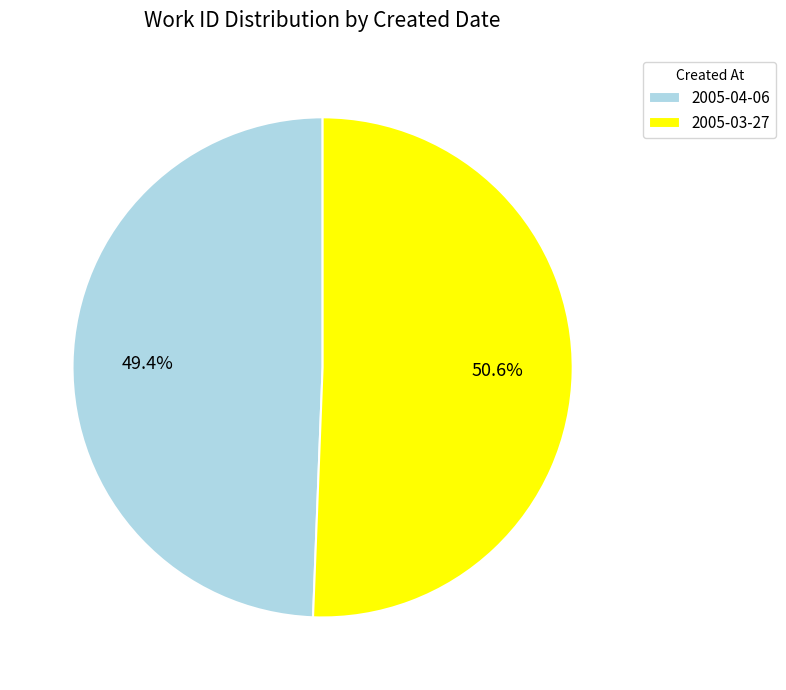

Rank the categories by value from lowest to highest.

2005-04-06, 2005-03-27